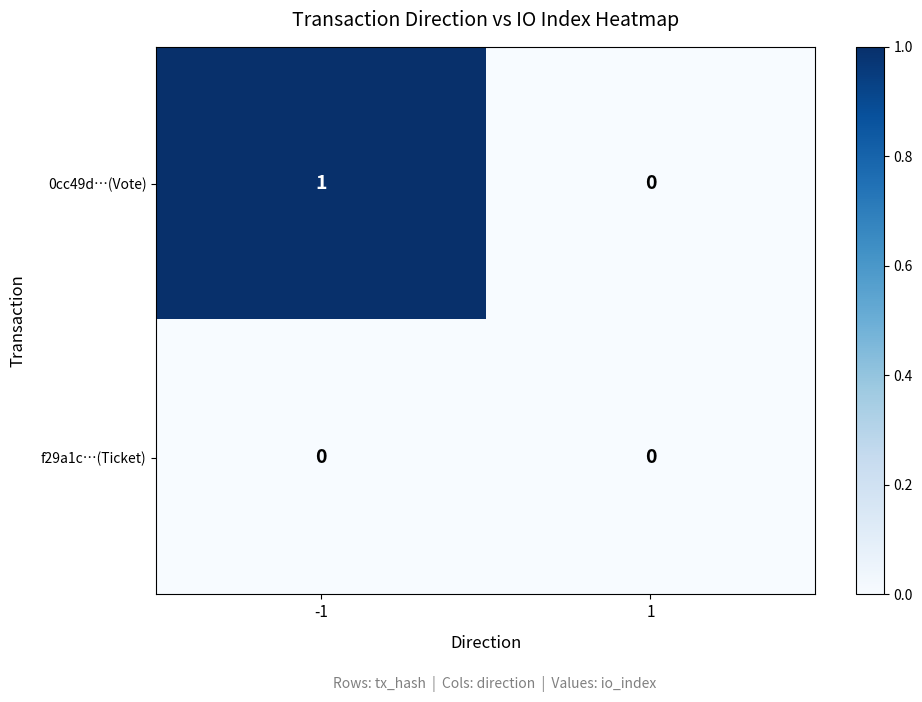

At which category is the sum across all series the highest?

-1